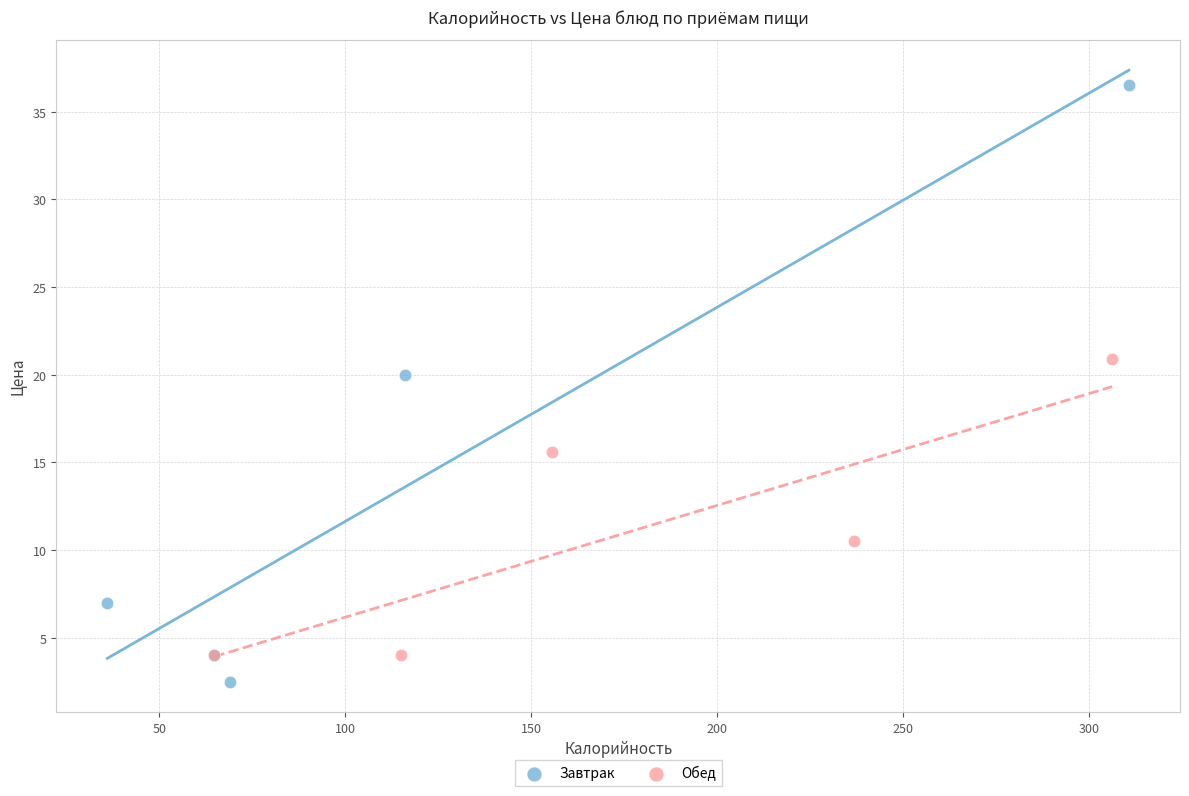

Which series contains the highest Y value?

Завтрак